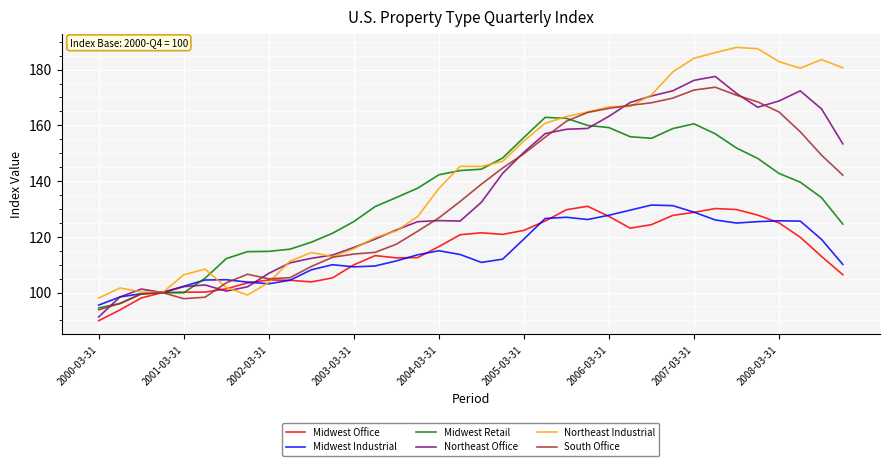

What are all the series names shown in the legend?

Midwest Office, Midwest Industrial, Midwest Retail, Northeast Office, Northeast Industrial, South Office